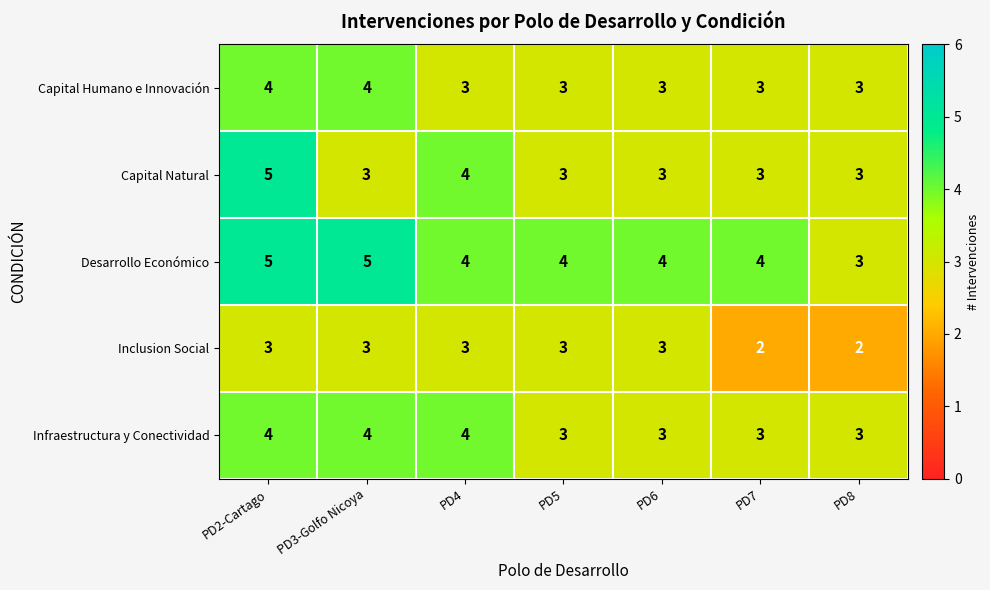

What is the sum of the Inclusion Social values at PD2-Cartago and PD8?

5